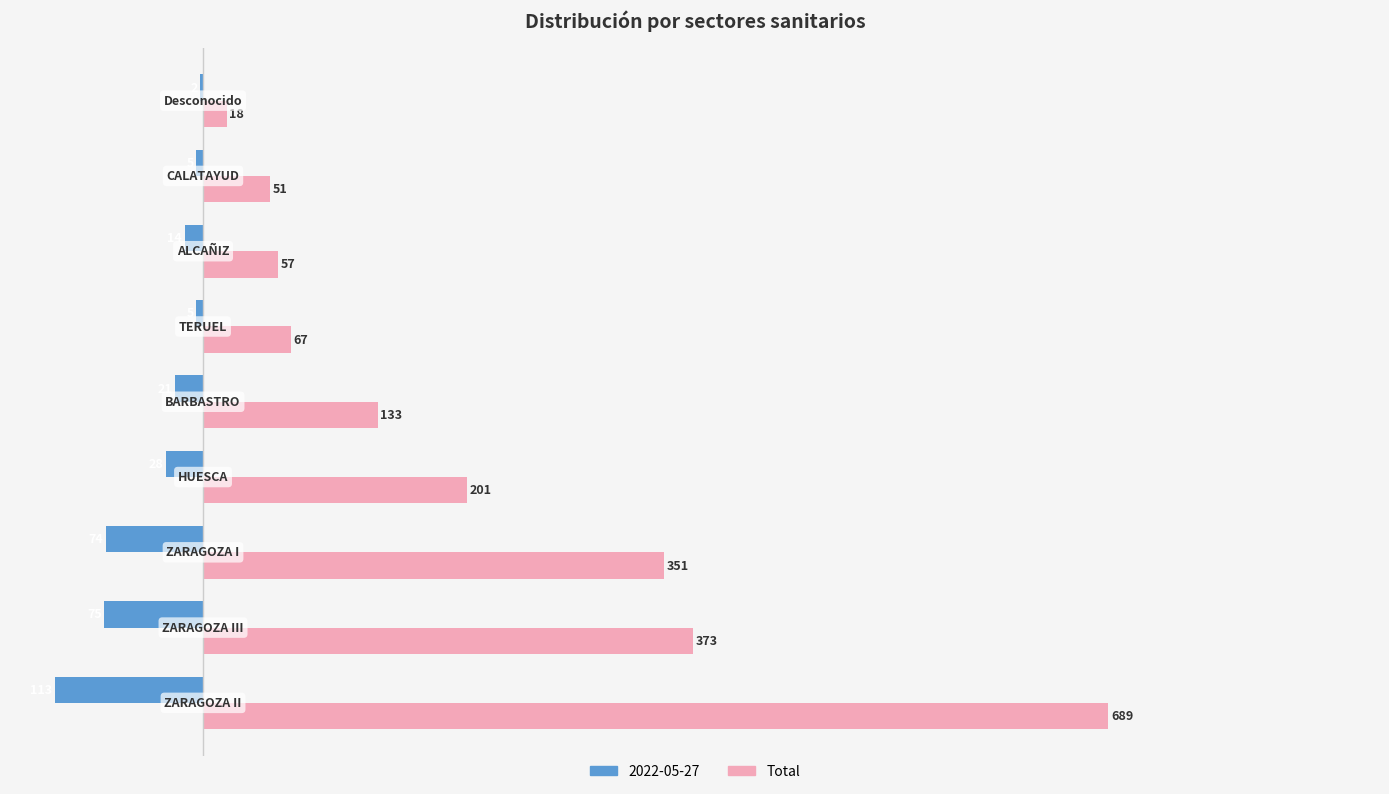

What is the sum of all Total values?

1940